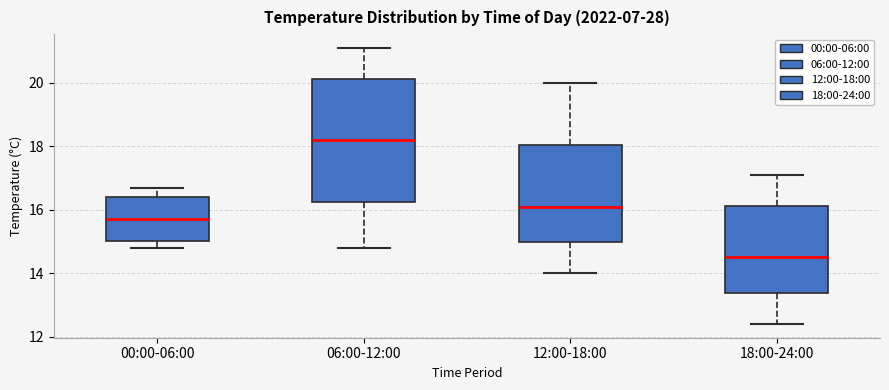

Which box has the highest median line?

06:00-12:00